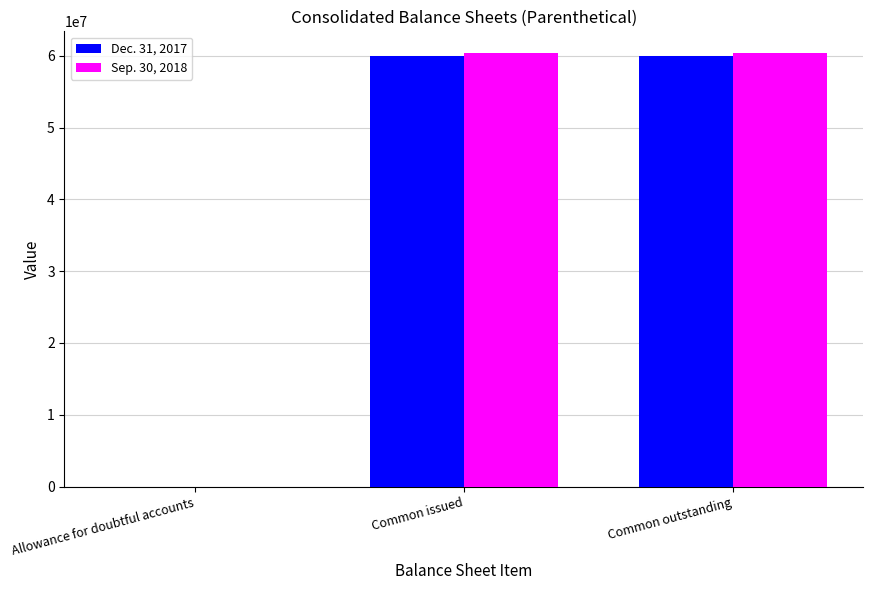

The value of Sep. 30, 2018 at Common outstanding is 82665421. True or false?

False